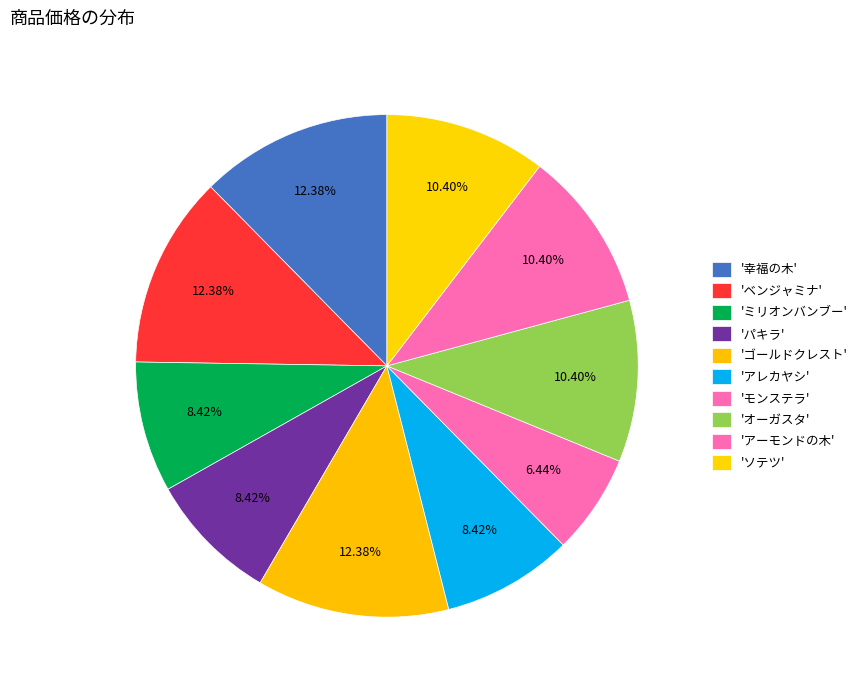

How many slices are in this pie chart?

10